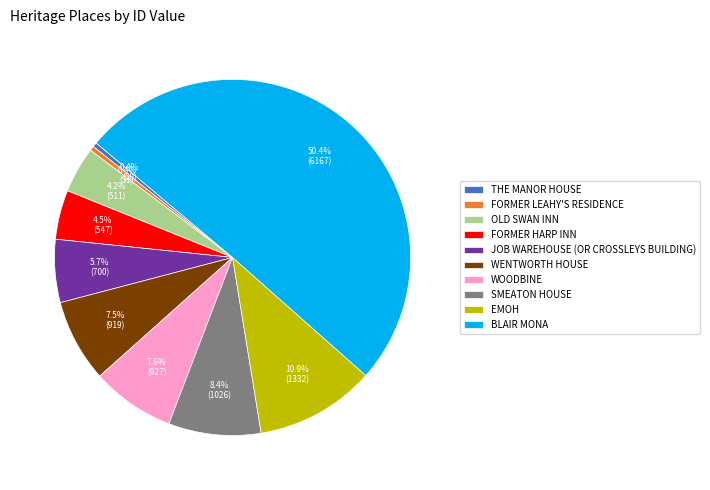

What is the largest slice in the pie chart?

BLAIR MONA